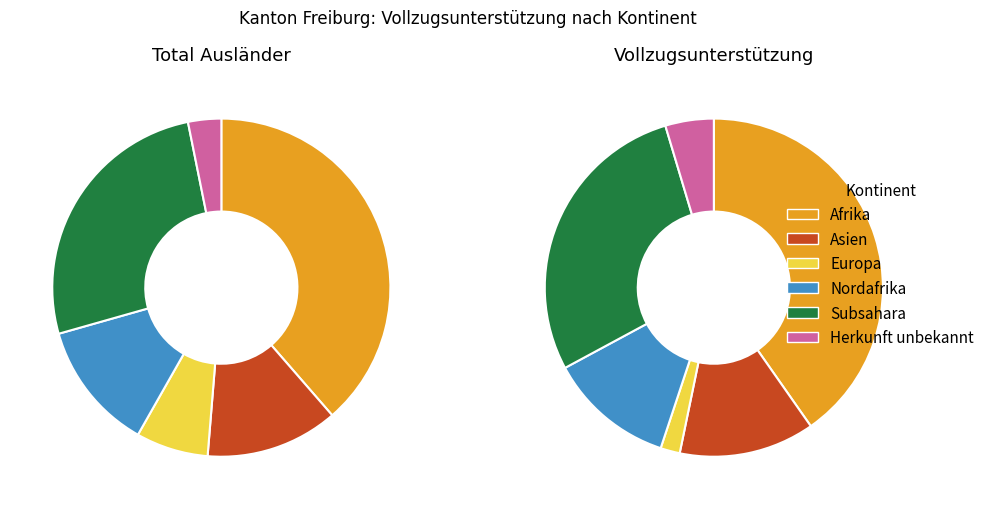

Does Herkunft unbekannt account for over 50% of the chart?

No